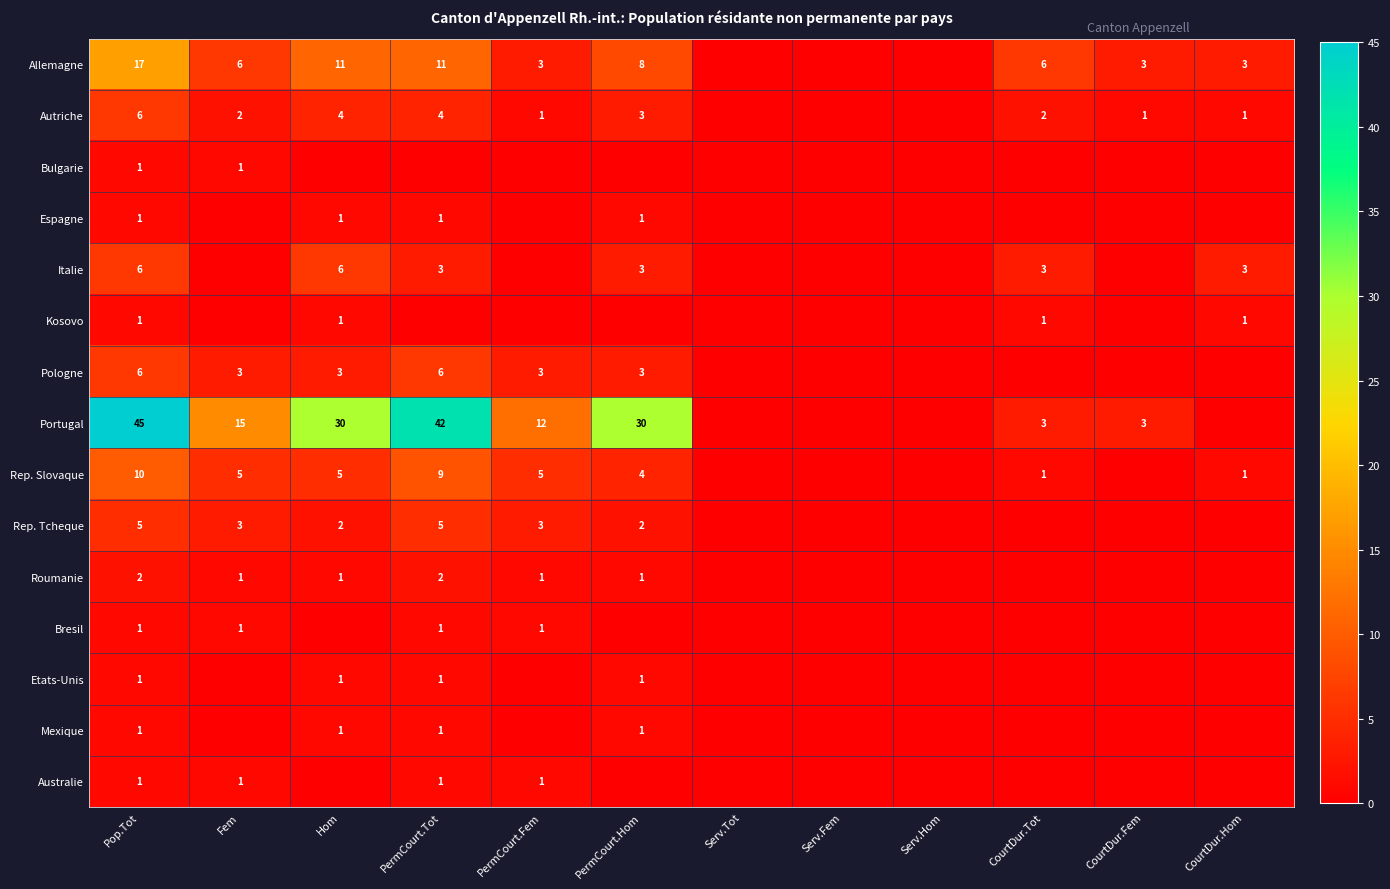

The Italie series shows 1 at CourtDur.Hom. True or false?

False